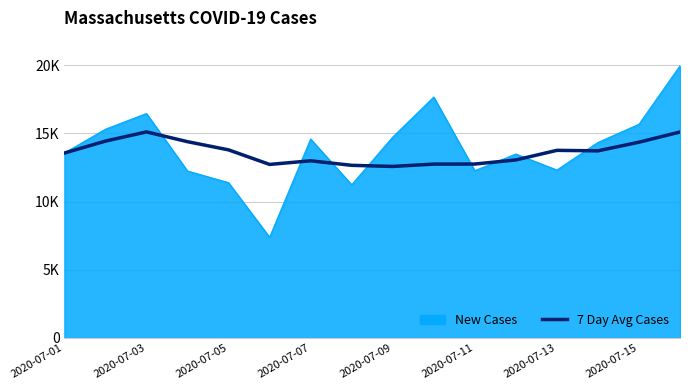

What are all the series names shown in the legend?

New Cases, 7 Day Avg Cases